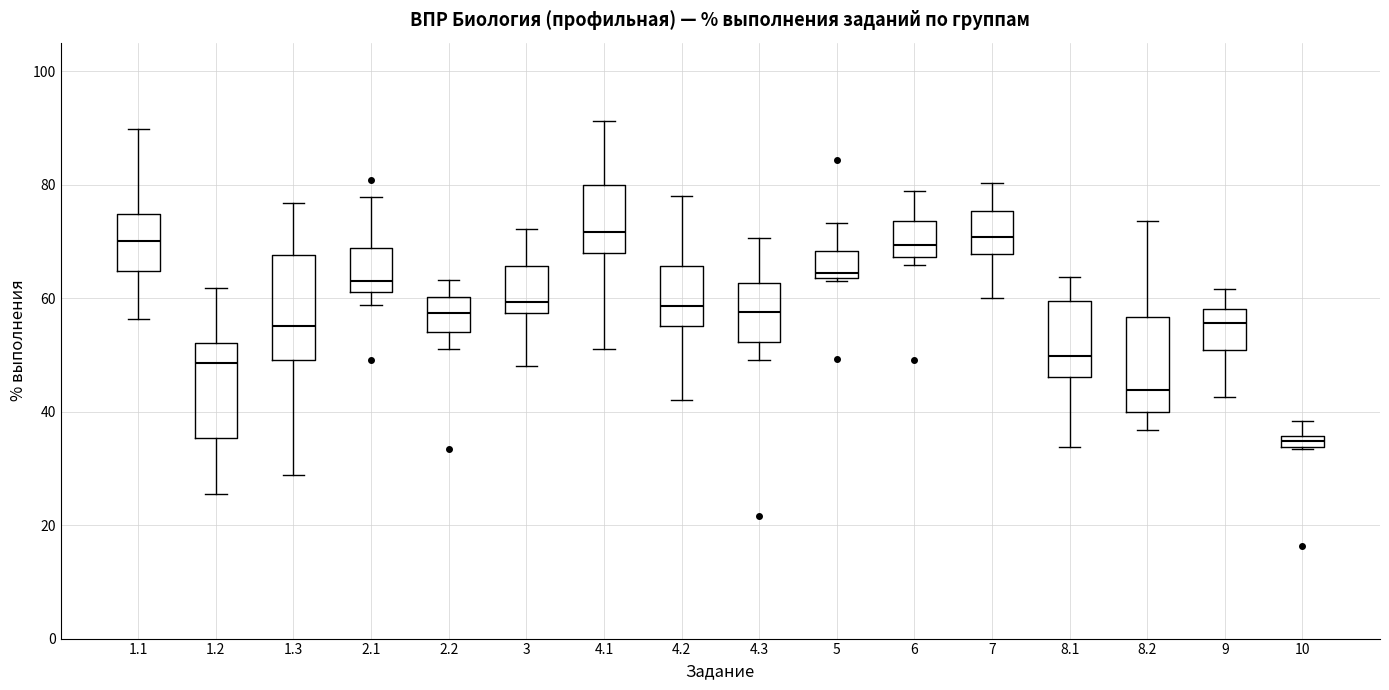

Which box has the lowest median line?

10